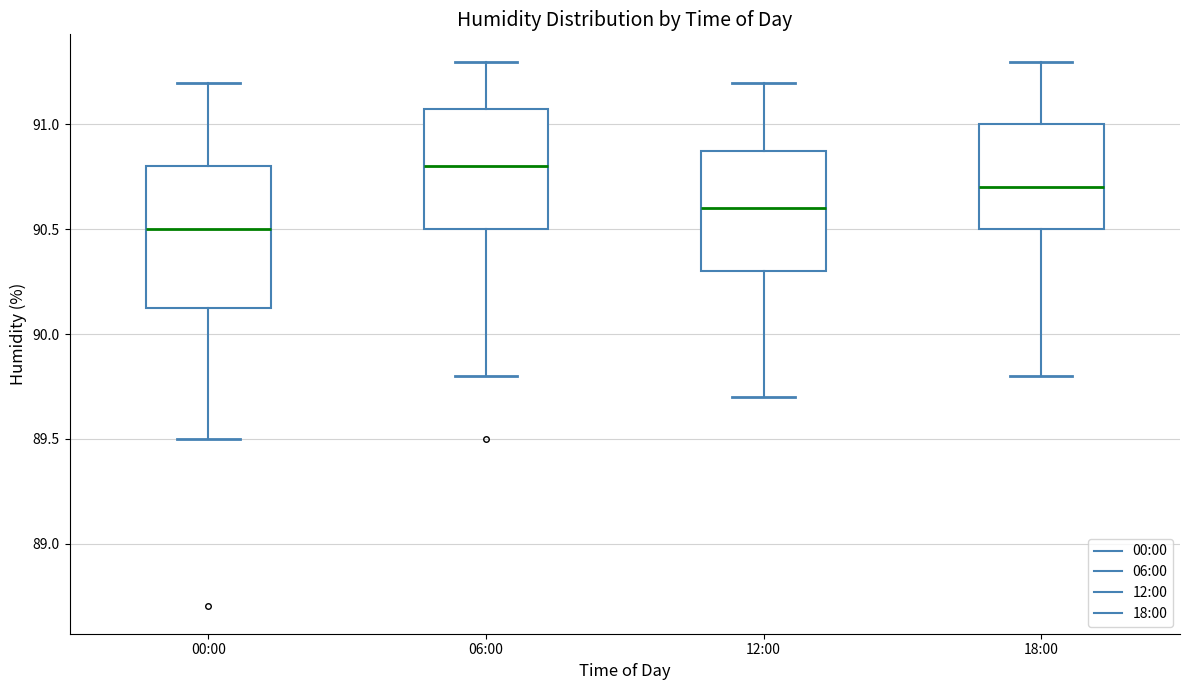

Reading left to right, transcribe this box plot: for each box, give where its median line is, the range the box spans, and where its two whiskers end, as read against the y-axis. The values are not printed on the chart, so give them approximately, as read against the axis.

00:00: median 90.50, box 90.15 to 90.80, whiskers 89.50 to 91.20
06:00: median 90.80, box 90.50 to 91.10, whiskers 89.80 to 91.30
12:00: median 90.60, box 90.30 to 90.90, whiskers 89.70 to 91.20
18:00: median 90.70, box 90.50 to 91.00, whiskers 89.80 to 91.30